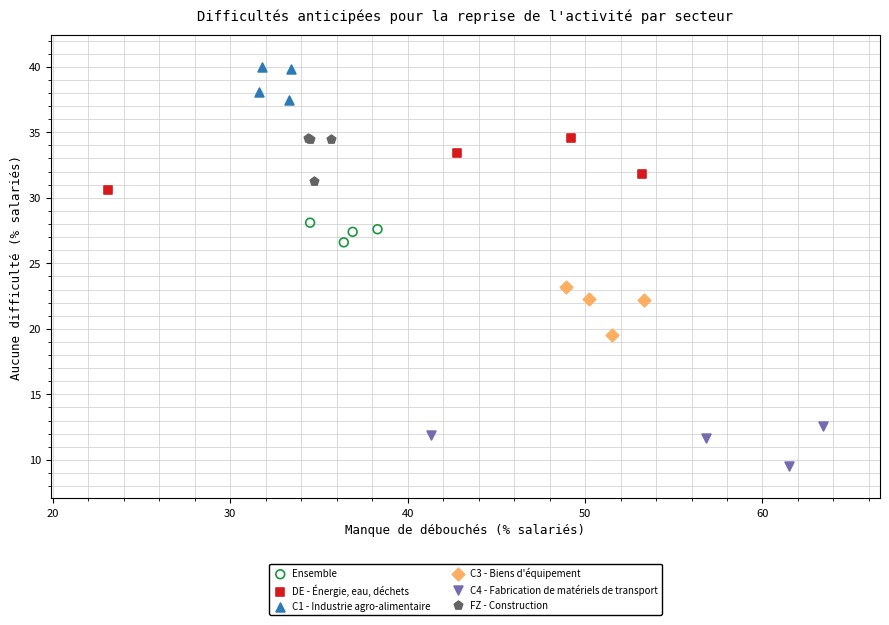

Which series contains the highest Y value?

C1 - Industrie agro-alimentaire